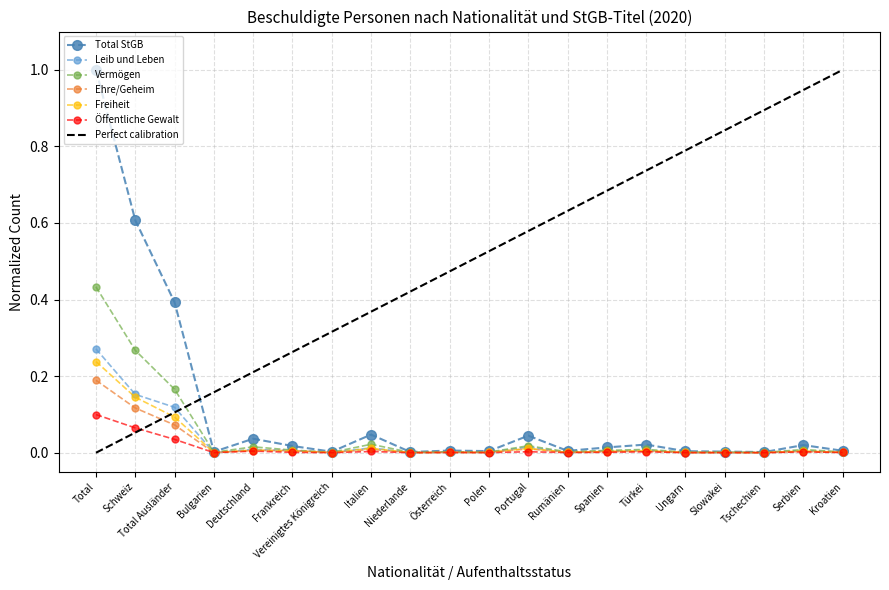

How many interior local peaks does the Vermögen series have?

6